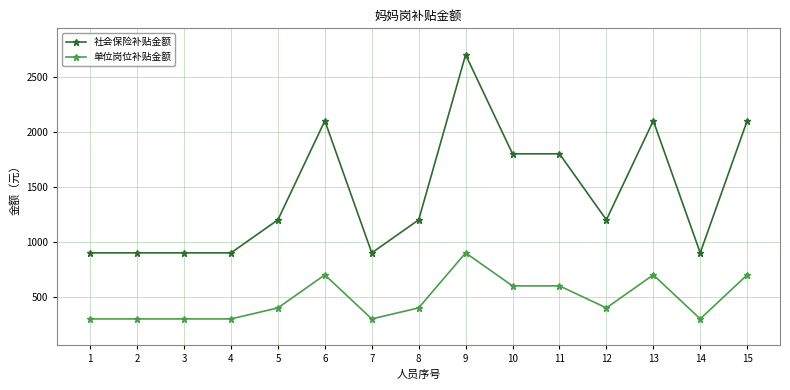

What is the smallest value displayed?

300